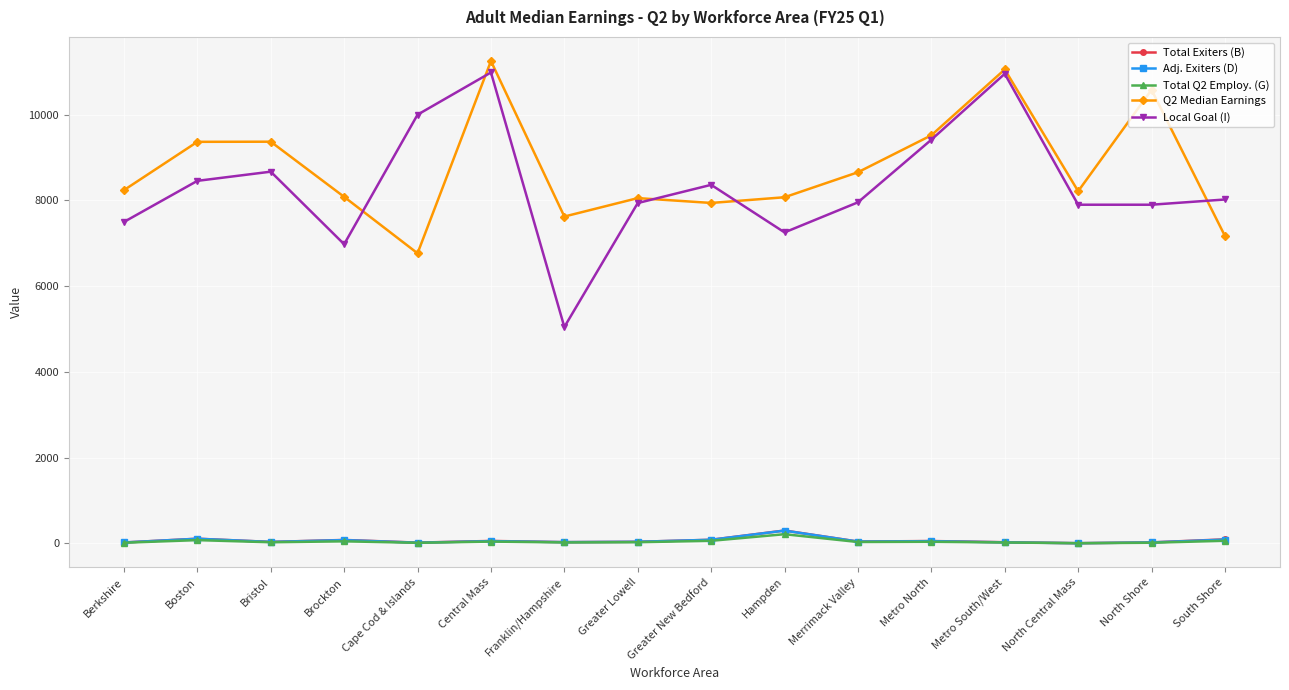

True or false: Local Goal (I) has a value of 7900.0 at North Central Mass.

True